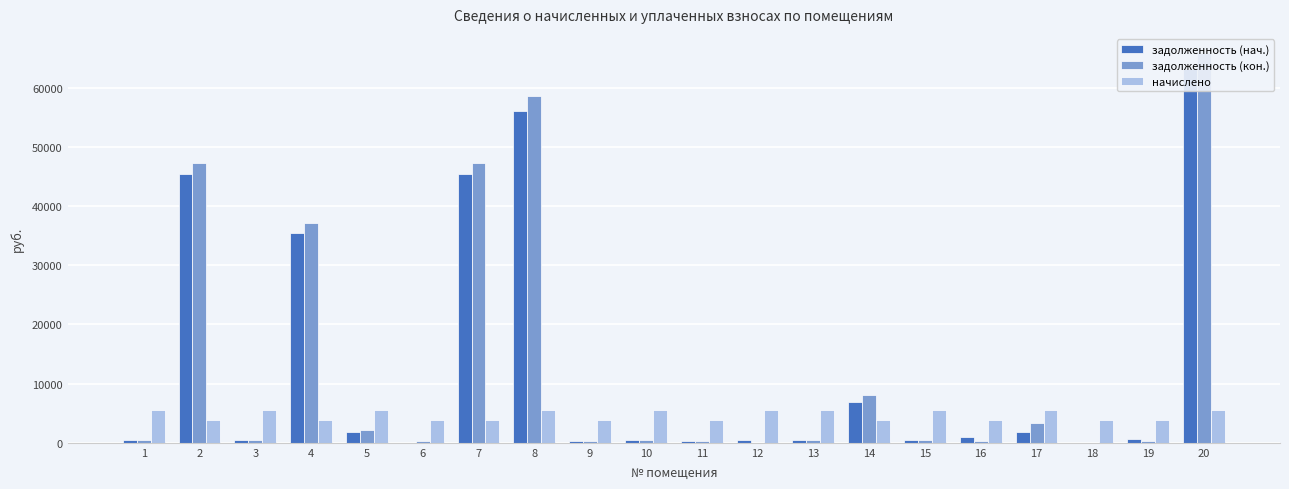

How many bars are there in each group?

3